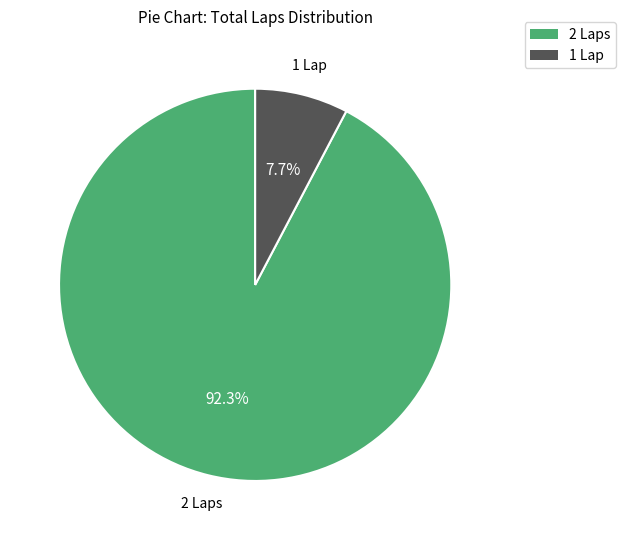

Which slice represents more than half of the pie?

2 Laps